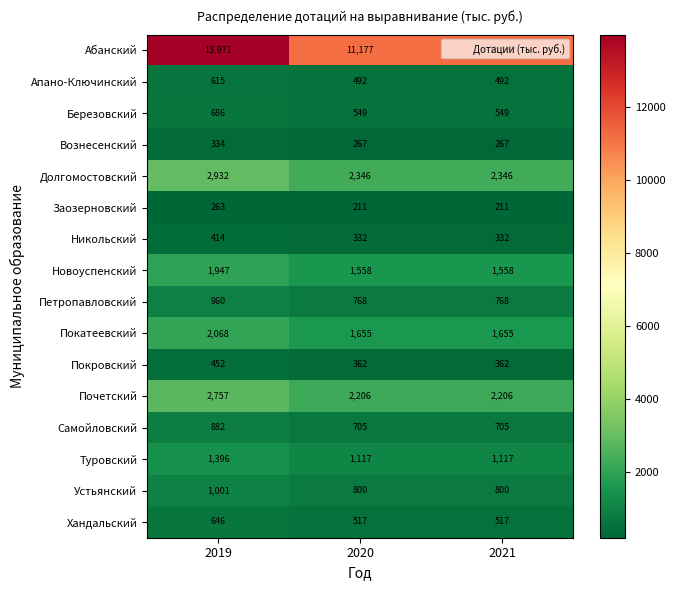

At which category is the sum across all series the highest?

2019